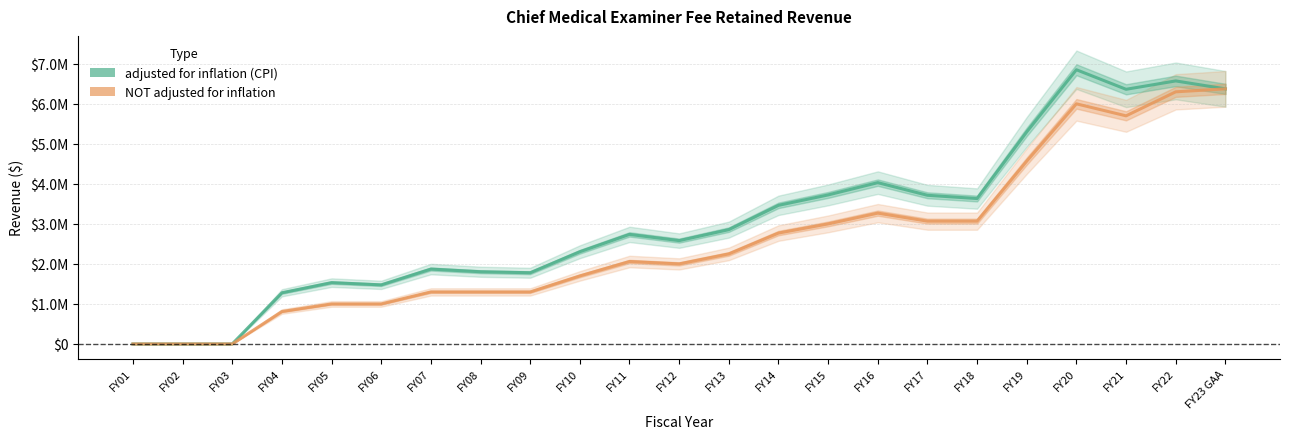

Which has a higher value, FY09 or FY16?

FY16